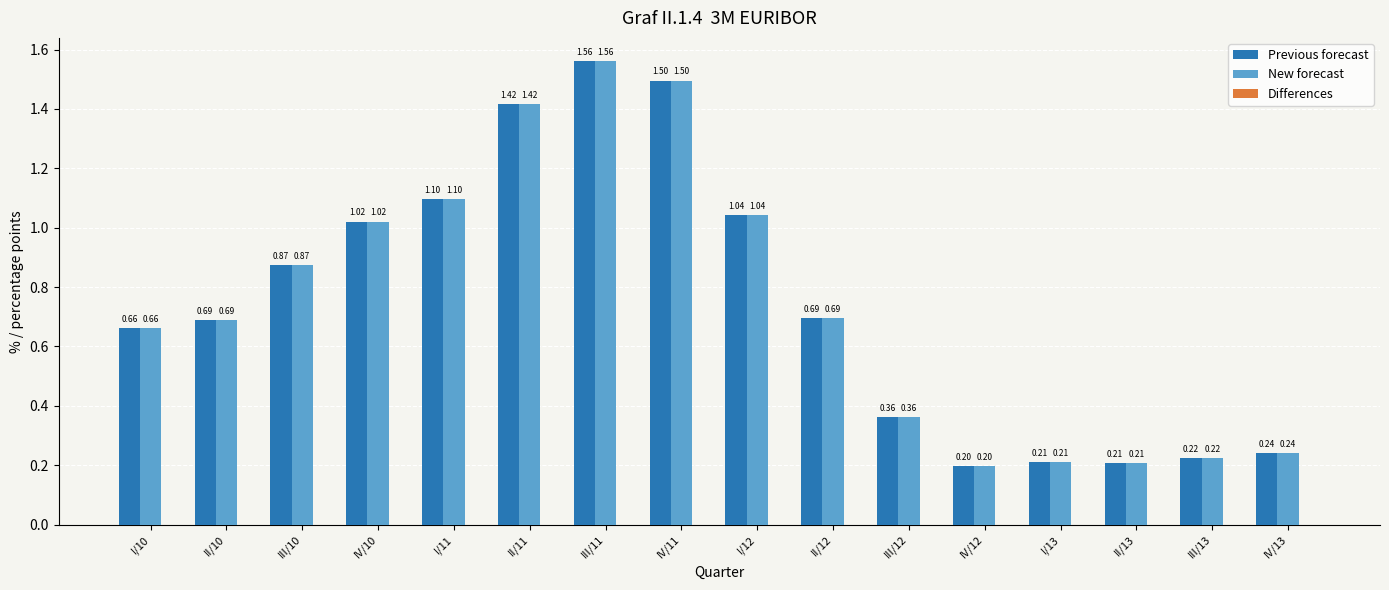

True or false: Previous forecast has a value of 0.3 at III/10.

False